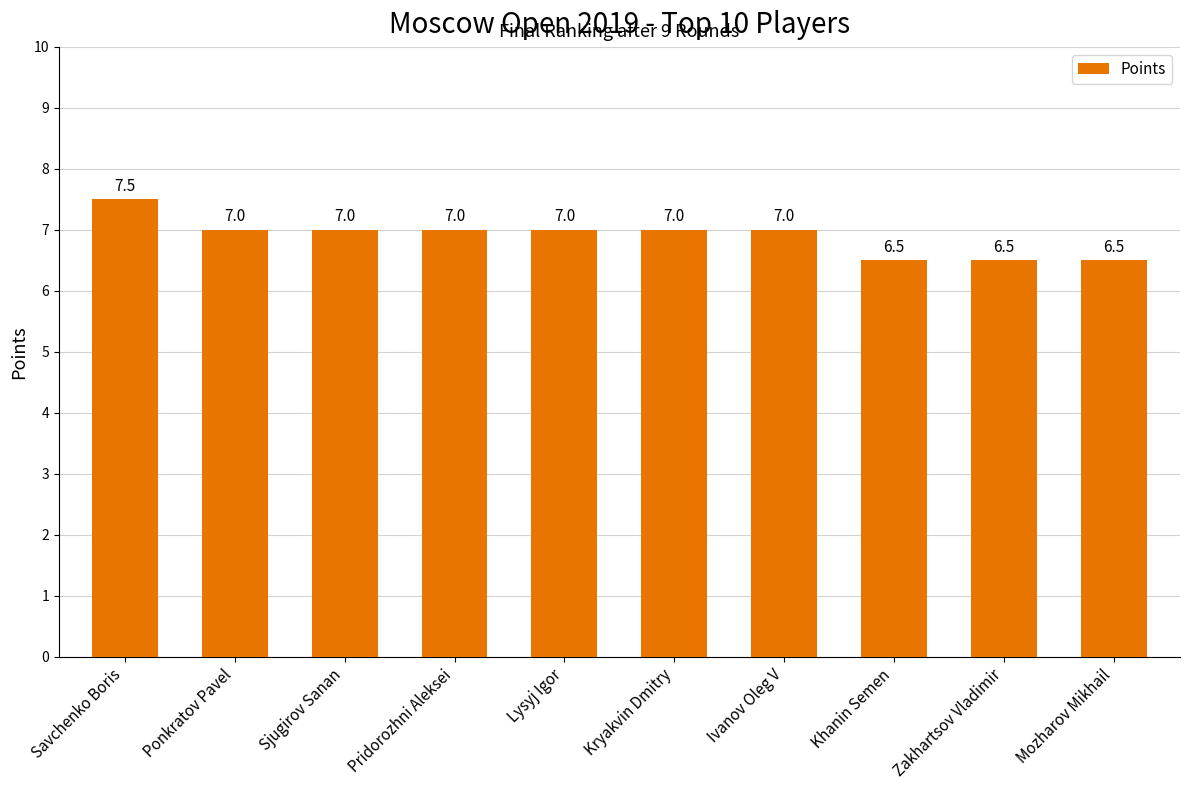

Reading right to left, what are all the values shown in this chart?

Mozharov Mikhail=6.5	Zakhartsov Vladimir=6.5	Khanin Semen=6.5	Ivanov Oleg V=7.0	Kryakvin Dmitry=7.0	Lysyj Igor=7.0	Pridorozhni Aleksei=7.0	Sjugirov Sanan=7.0	Ponkratov Pavel=7.0	Savchenko Boris=7.5